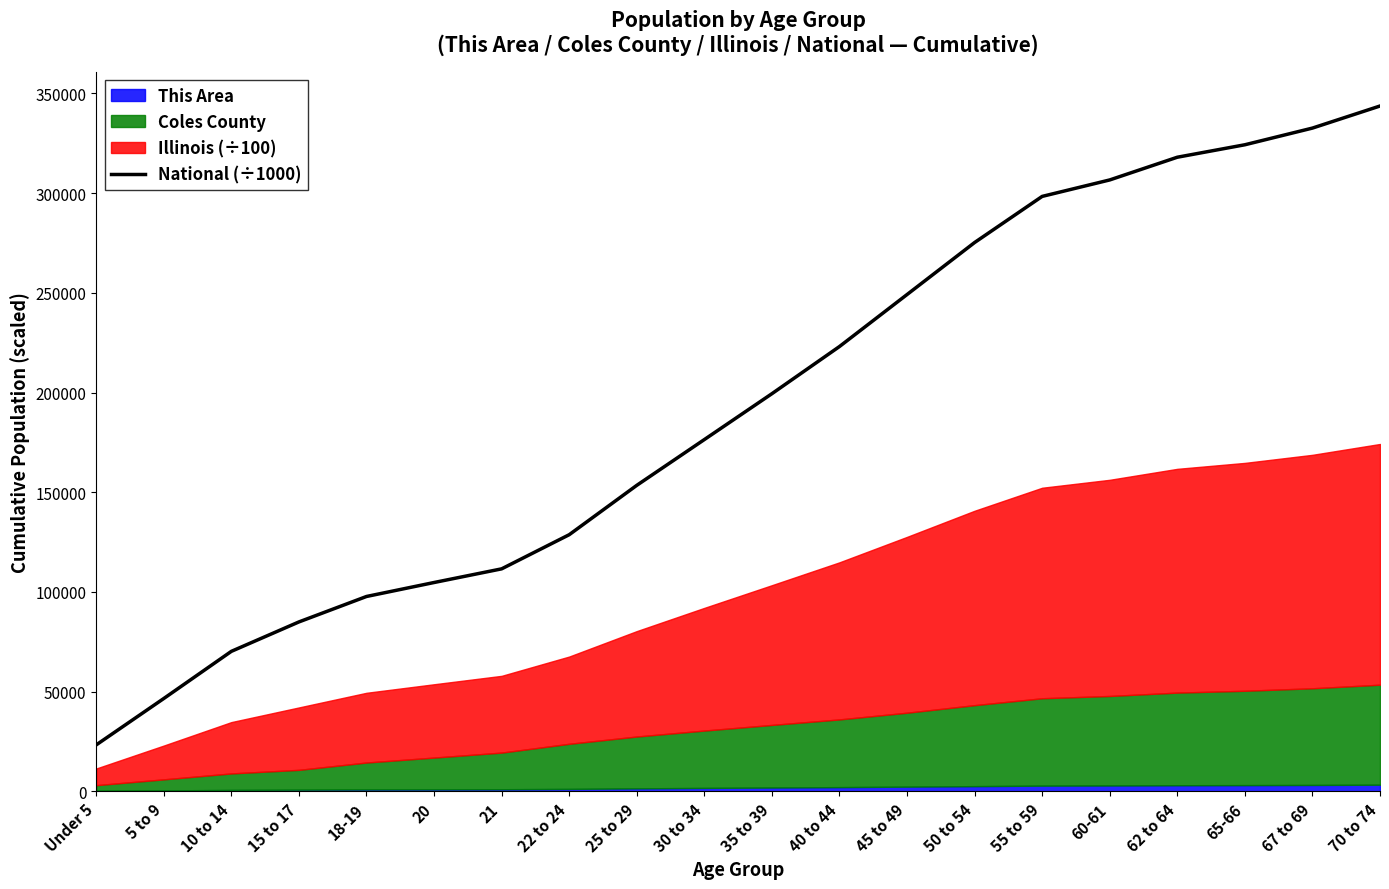

Does the chart have visible grid lines?

No